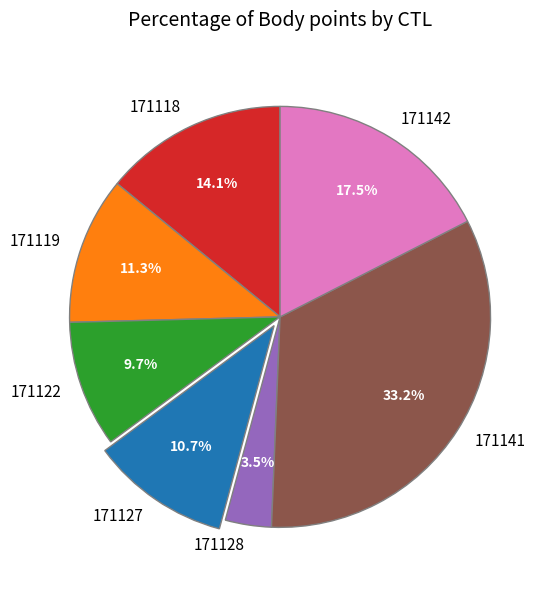

Is it true that 171141 is 48% of the pie?

False